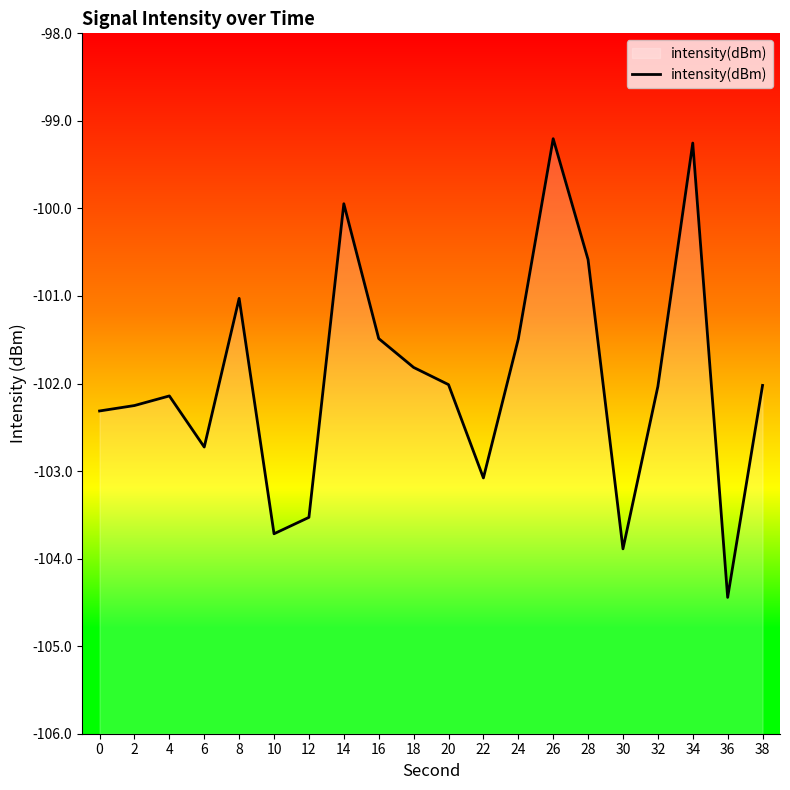

Count the number of categories in the chart.

20